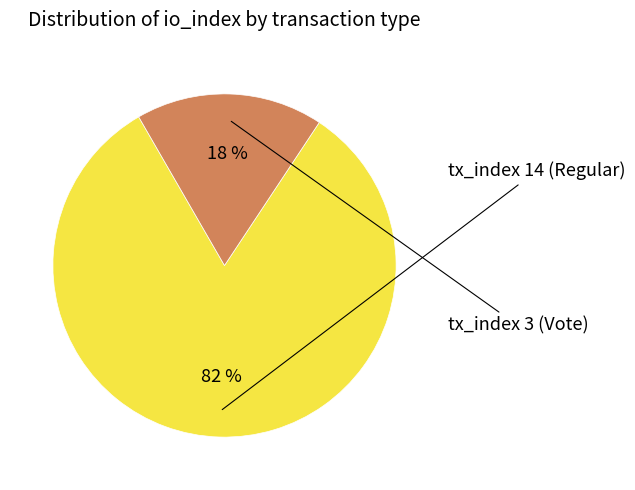

To the nearest percent, what is the average slice percentage?

50%